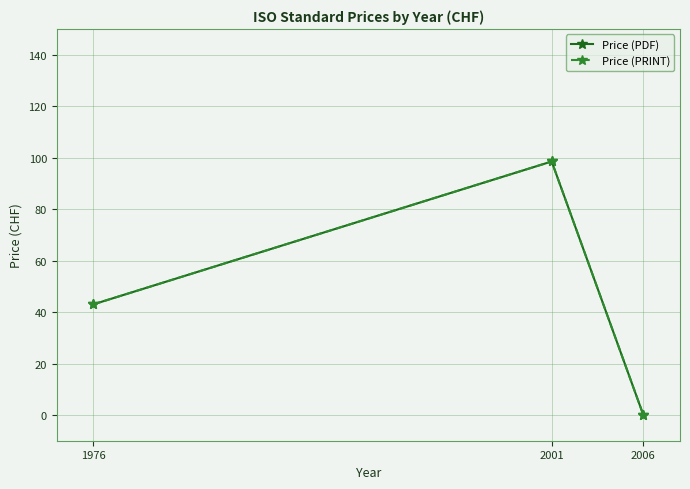

Does the chart have visible grid lines?

Yes